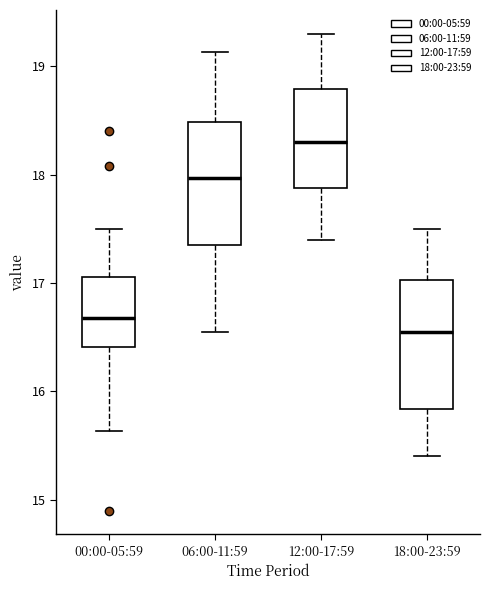

Reading left to right, transcribe this box plot: for each box, give where its median line is, the range the box spans, and where its two whiskers end, as read against the y-axis. The values are not printed on the chart, so give them approximately, as read against the axis.

00:00-05:59: median 16.7, box 16.4 to 17.1, whiskers 15.6 to 17.5
06:00-11:59: median 18.0, box 17.4 to 18.5, whiskers 16.6 to 19.1
12:00-17:59: median 18.3, box 17.9 to 18.8, whiskers 17.4 to 19.3
18:00-23:59: median 16.6, box 15.8 to 17.0, whiskers 15.4 to 17.5